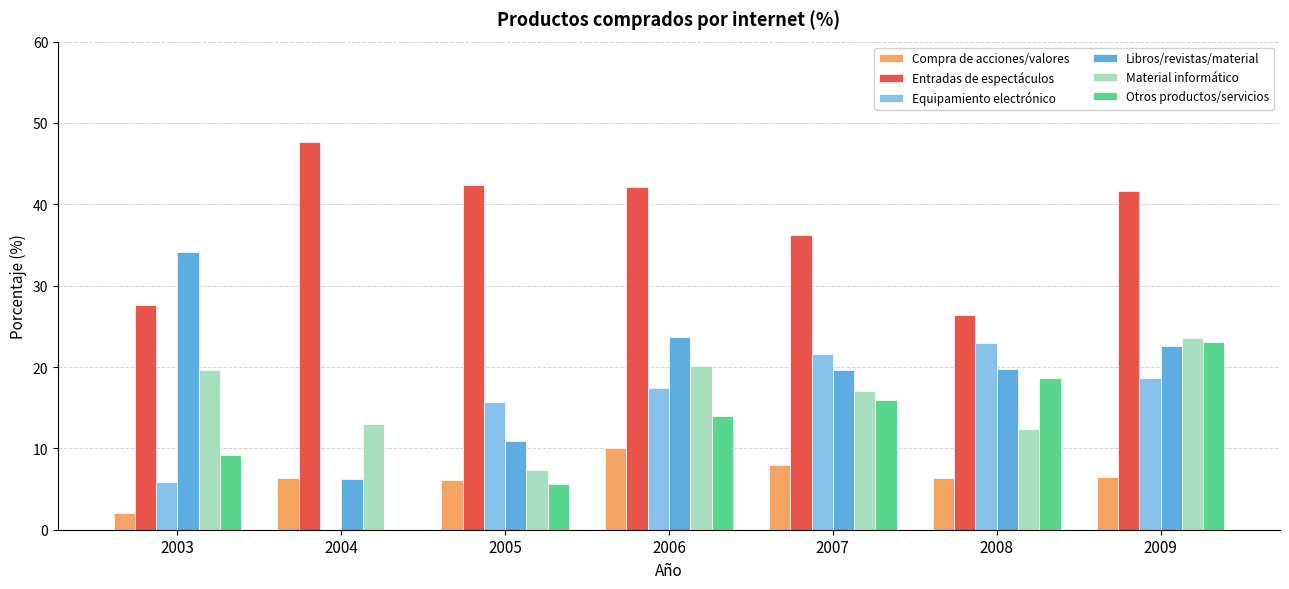

Which label corresponds to the largest value in the chart?

2004